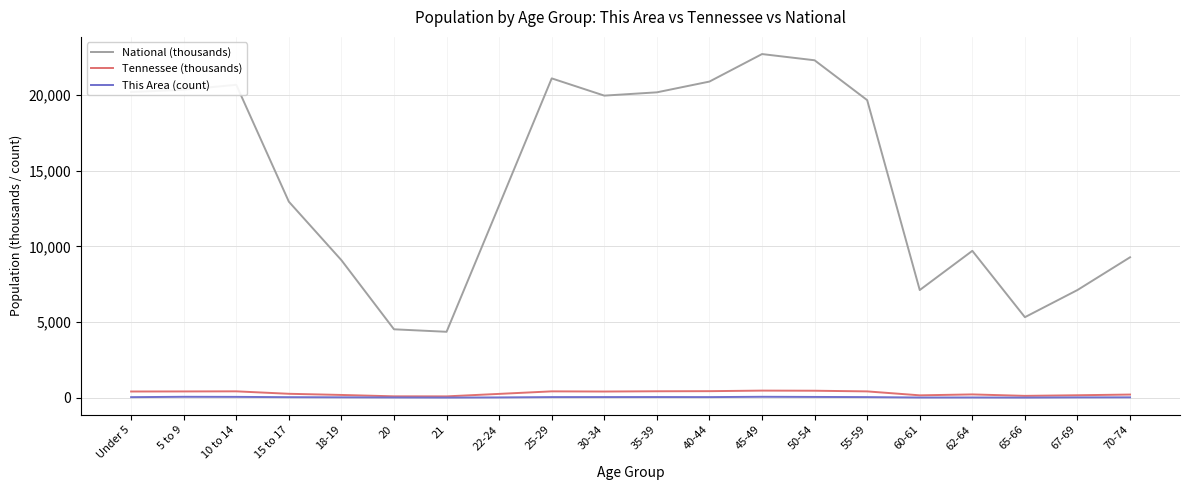

What is the difference between the maximum and second lowest values in the This Area (count) series?

52.0